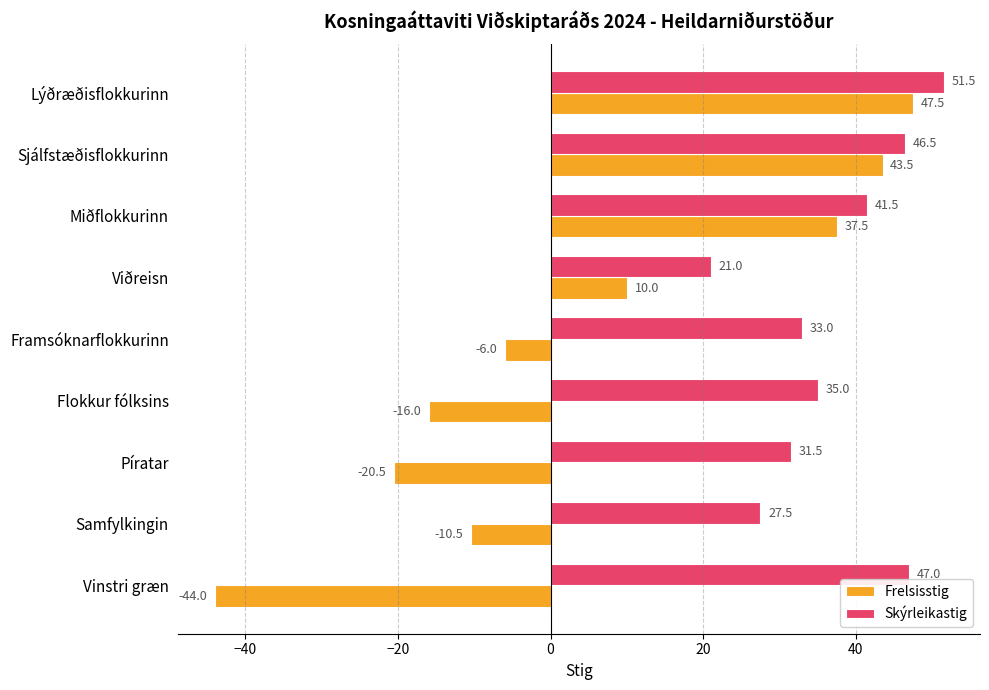

Rank the series at Samfylkingin from highest to lowest value.

Skýrleikastig, Frelsisstig